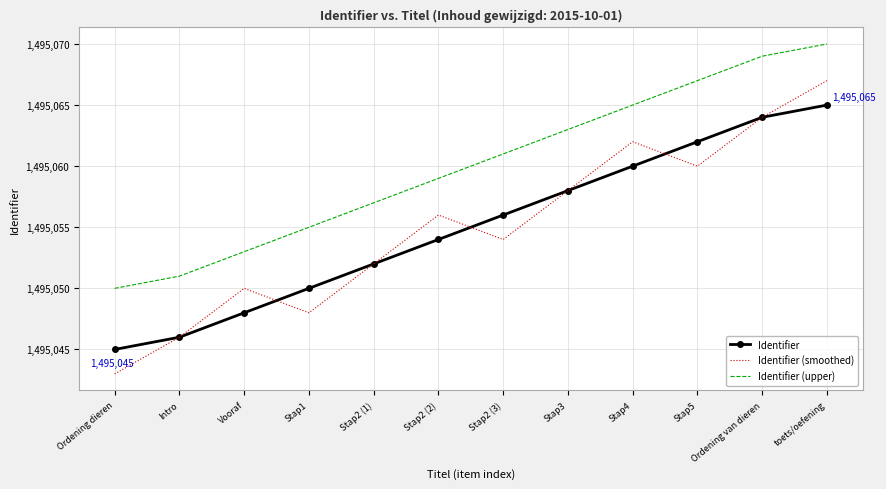

Reading left to right, list all the values displayed in this chart.

Identifier: 1495045	1495046	1495048	1495050	1495052	1495054	1495056	1495058	1495060	1495062	1495064	1495065
Identifier (smoothed): 1495043	1495046	1495050	1495048	1495052	1495056	1495054	1495058	1495062	1495060	1495064	1495067
Identifier (upper): 1495050	1495051	1495053	1495055	1495057	1495059	1495061	1495063	1495065	1495067	1495069	1495070